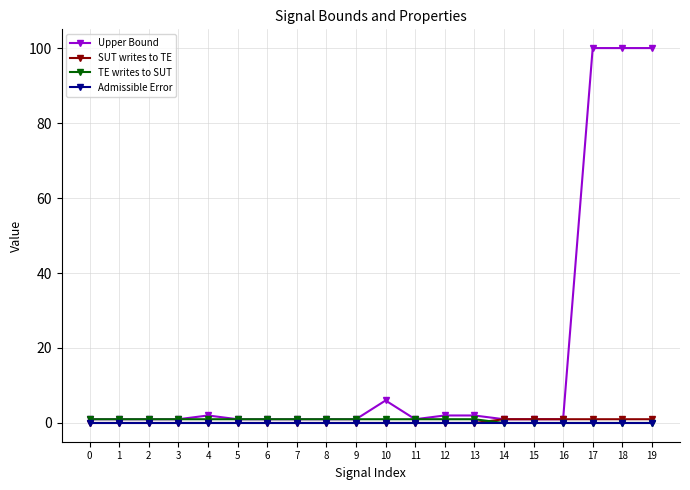

True or false: Admissible Error has a value of 0 at 10.

True